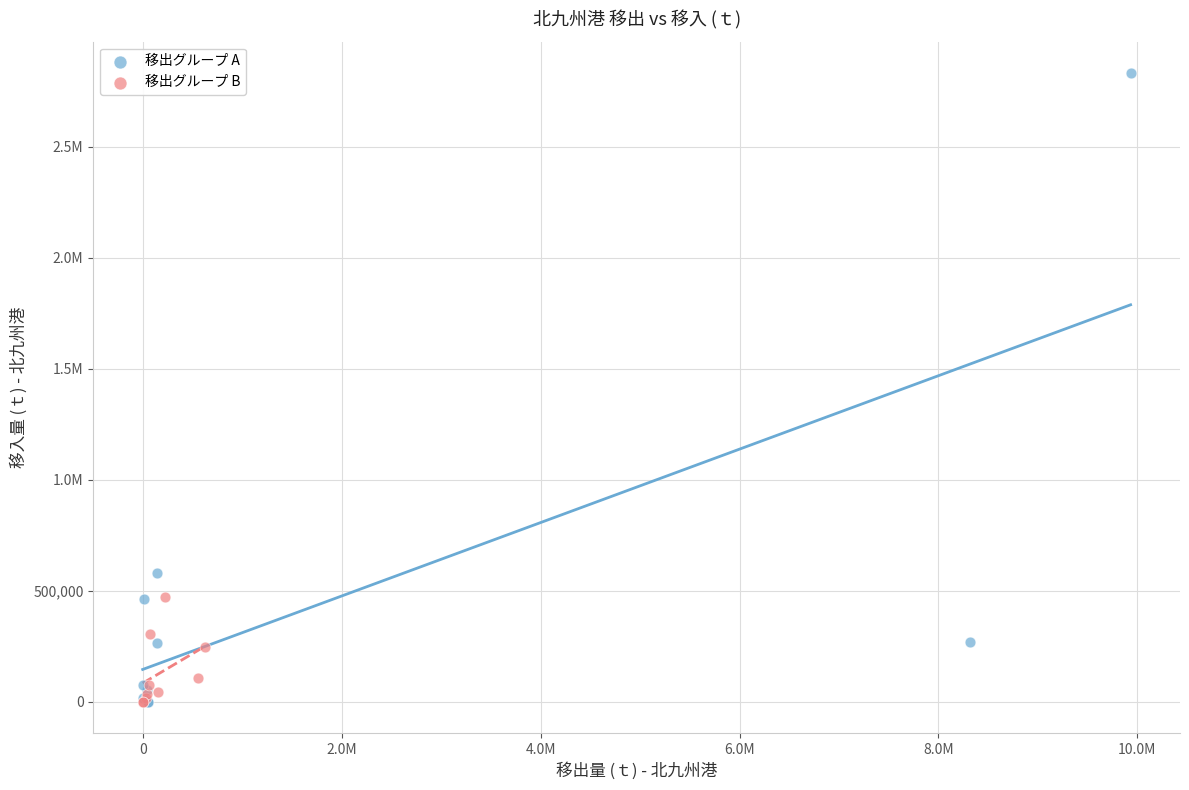

What are all the series names shown in the legend?

移出グループ A, 移出グループ B